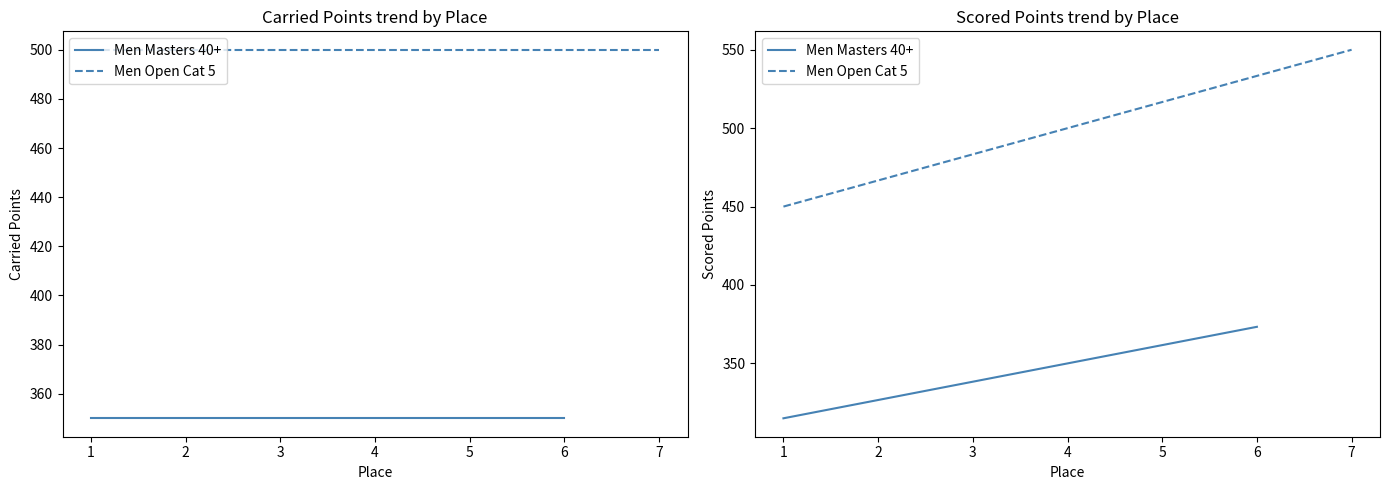

What is the difference between the maximum and minimum values in the Scored Points series?

235.0